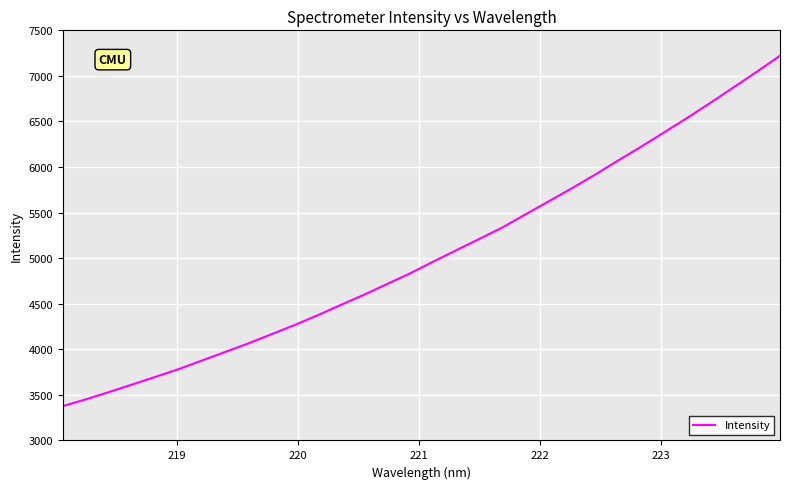

What is the maximum value shown in the chart?

7221.1